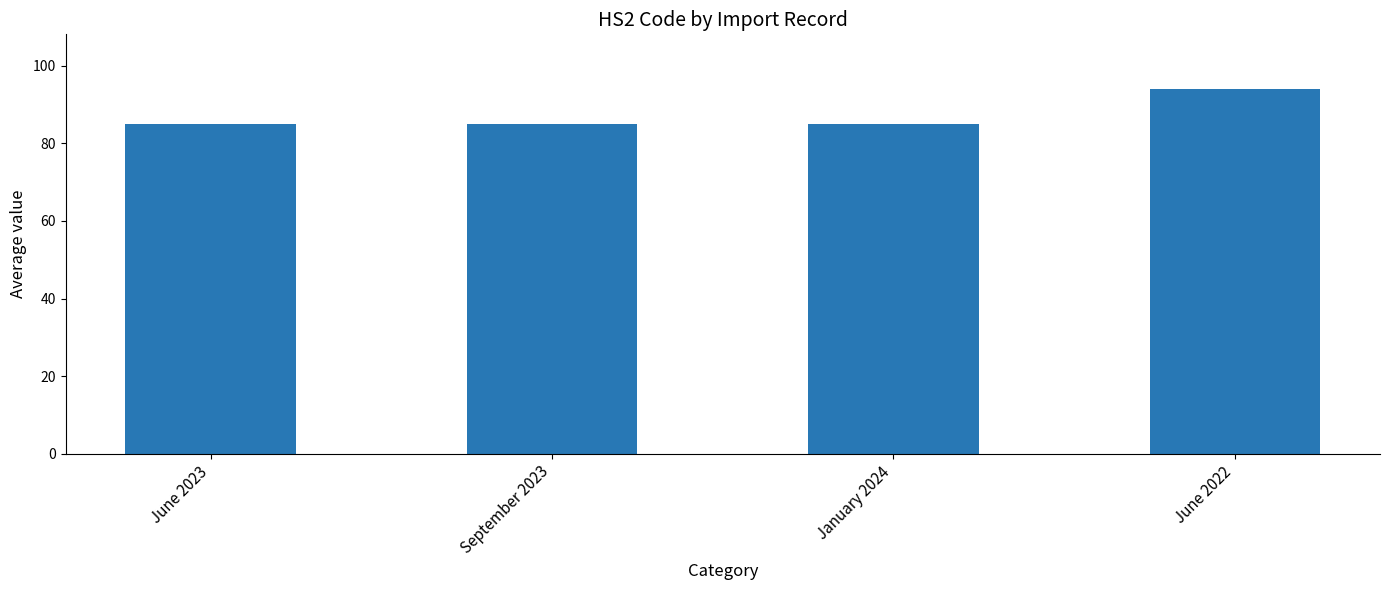

What is the label of the 2nd bar from the left?

September 2023